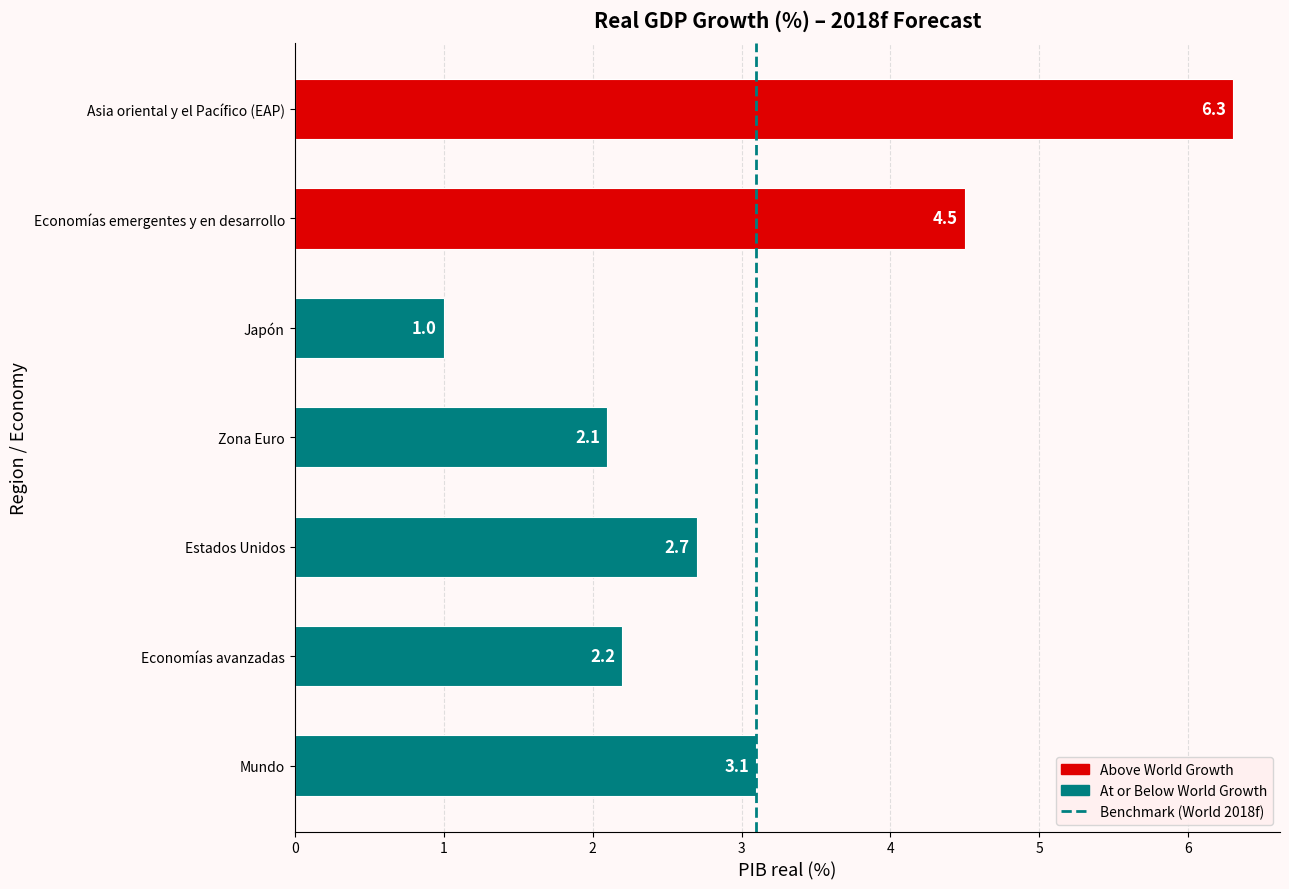

Reading bottom to top, list all the values displayed in this chart.

3.1	2.2	2.7	2.1	1.0	4.5	6.3